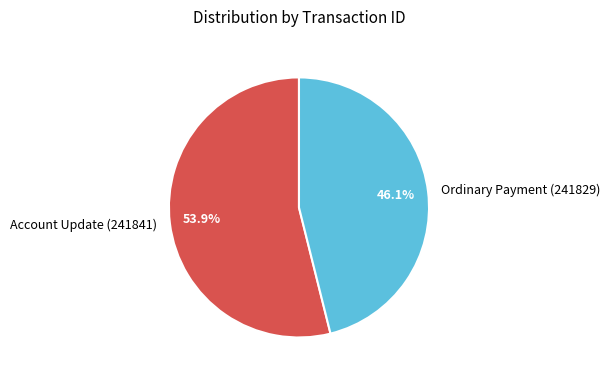

Is the sum of Ordinary Payment (241829) and Account Update (241841) greater than half?

Yes